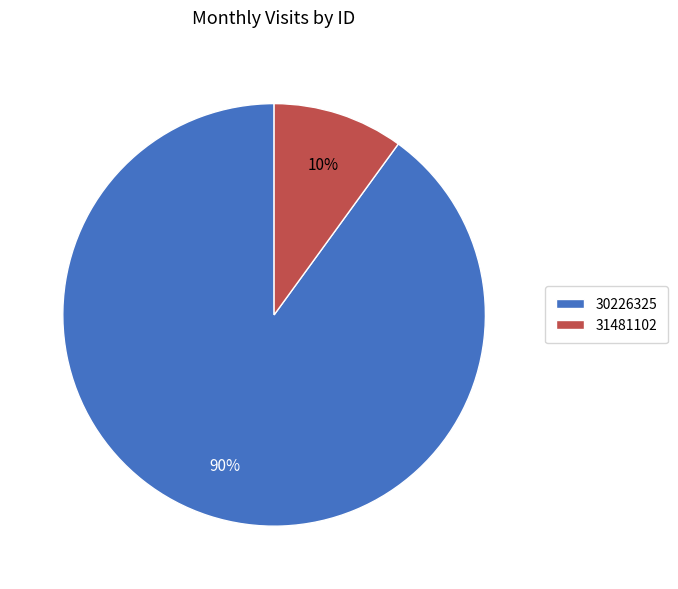

Which category accounts for the majority?

30226325